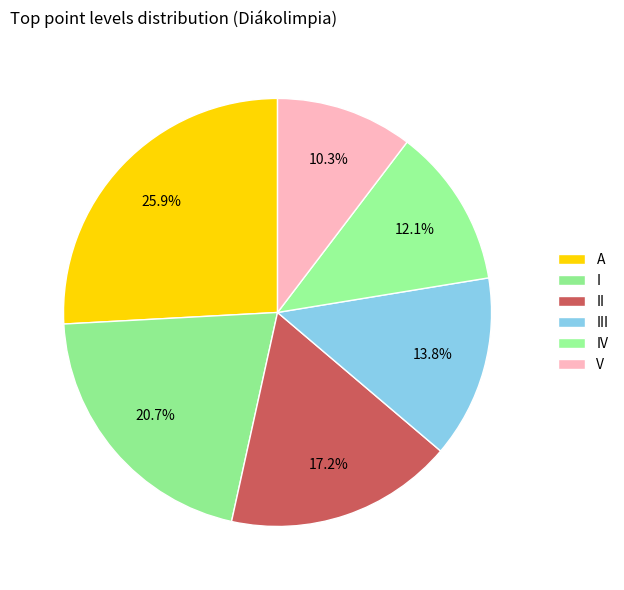

To the nearest percent, what percentage of the pie is V?

10%